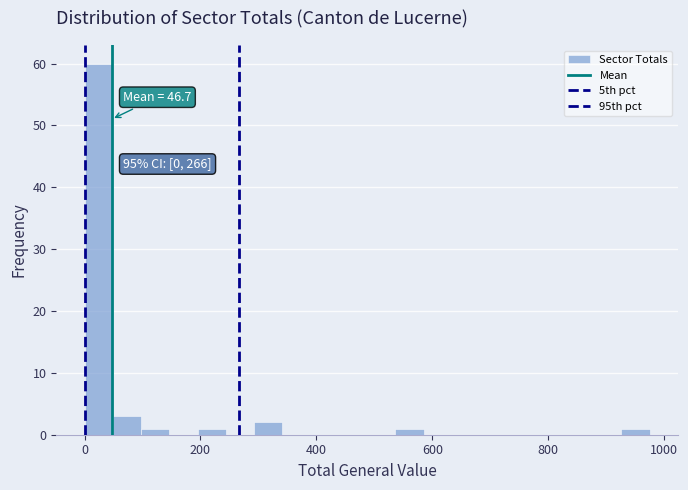

Read against the x-axis, roughly where is the centre of the tallest bar?

20